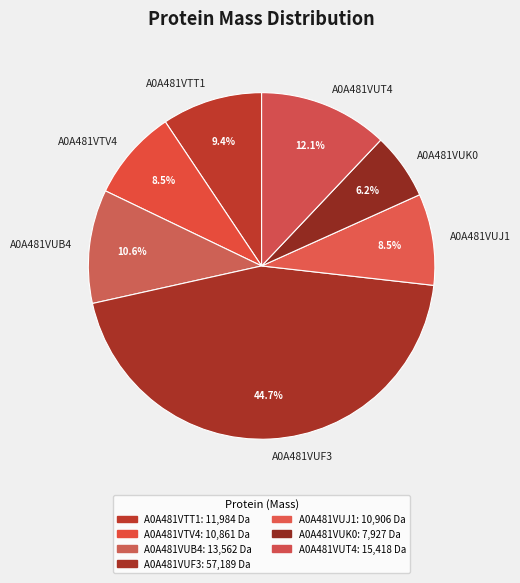

Does A0A481VUT4 represent more than half of the total?

No